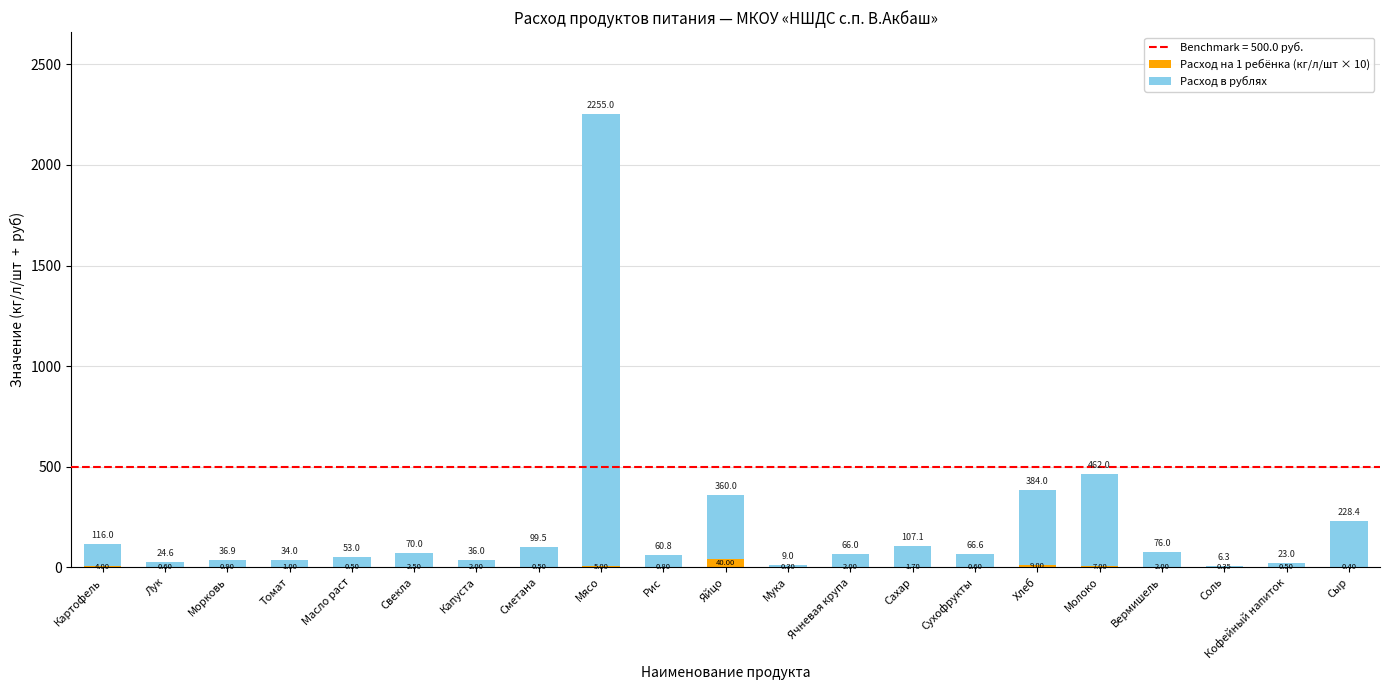

At which label is Расход на 1 ребёнка (кг/л/шт × 10) closest to 20?

Хлеб